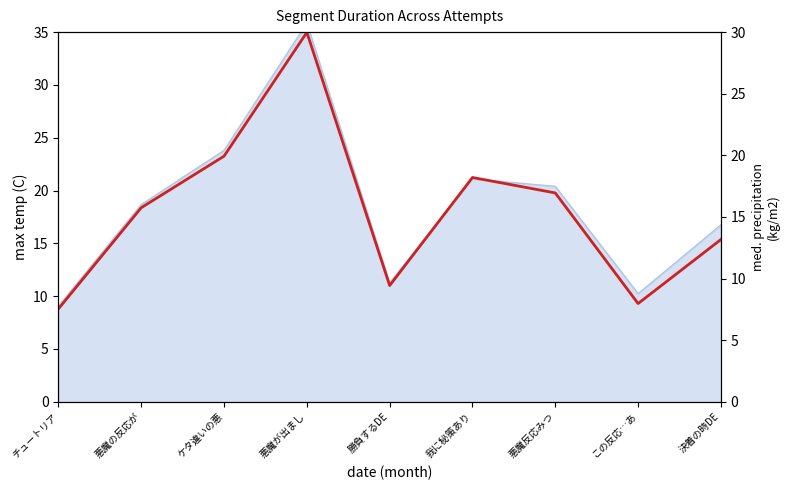

How many lines are shown in the chart?

1